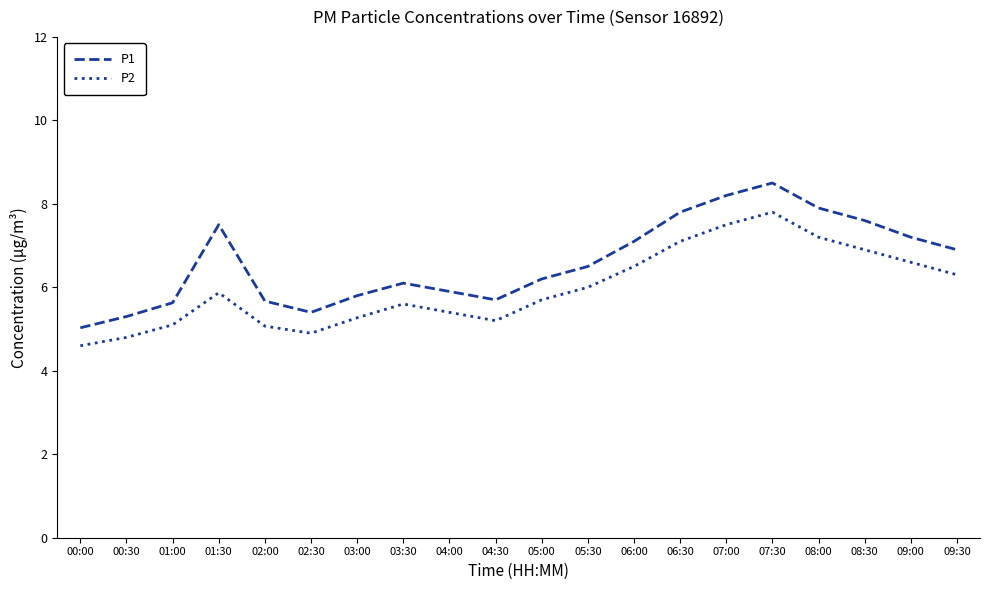

True or false: P2 and P1 cross at least once.

False